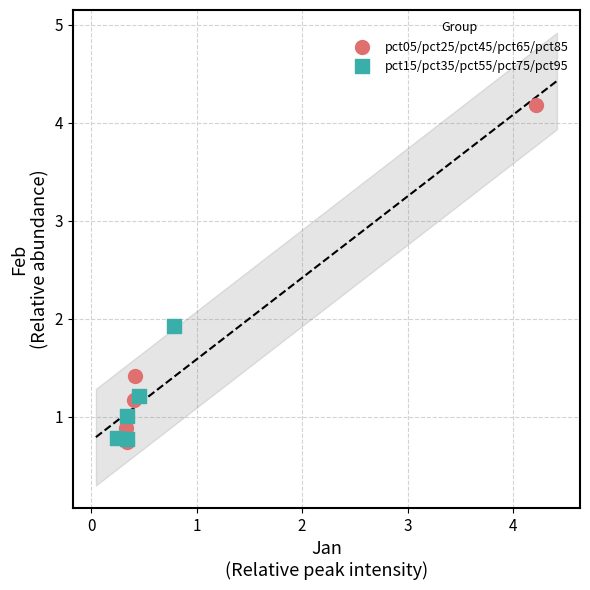

Which series reaches the maximum Y coordinate?

pct05/pct25/pct45/pct65/pct85